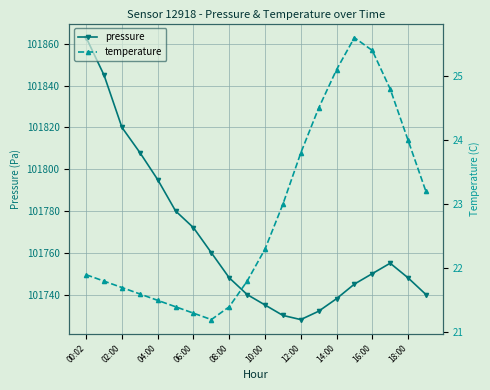

In pressure, how many points are lower than both neighbors (excluding endpoints)?

1